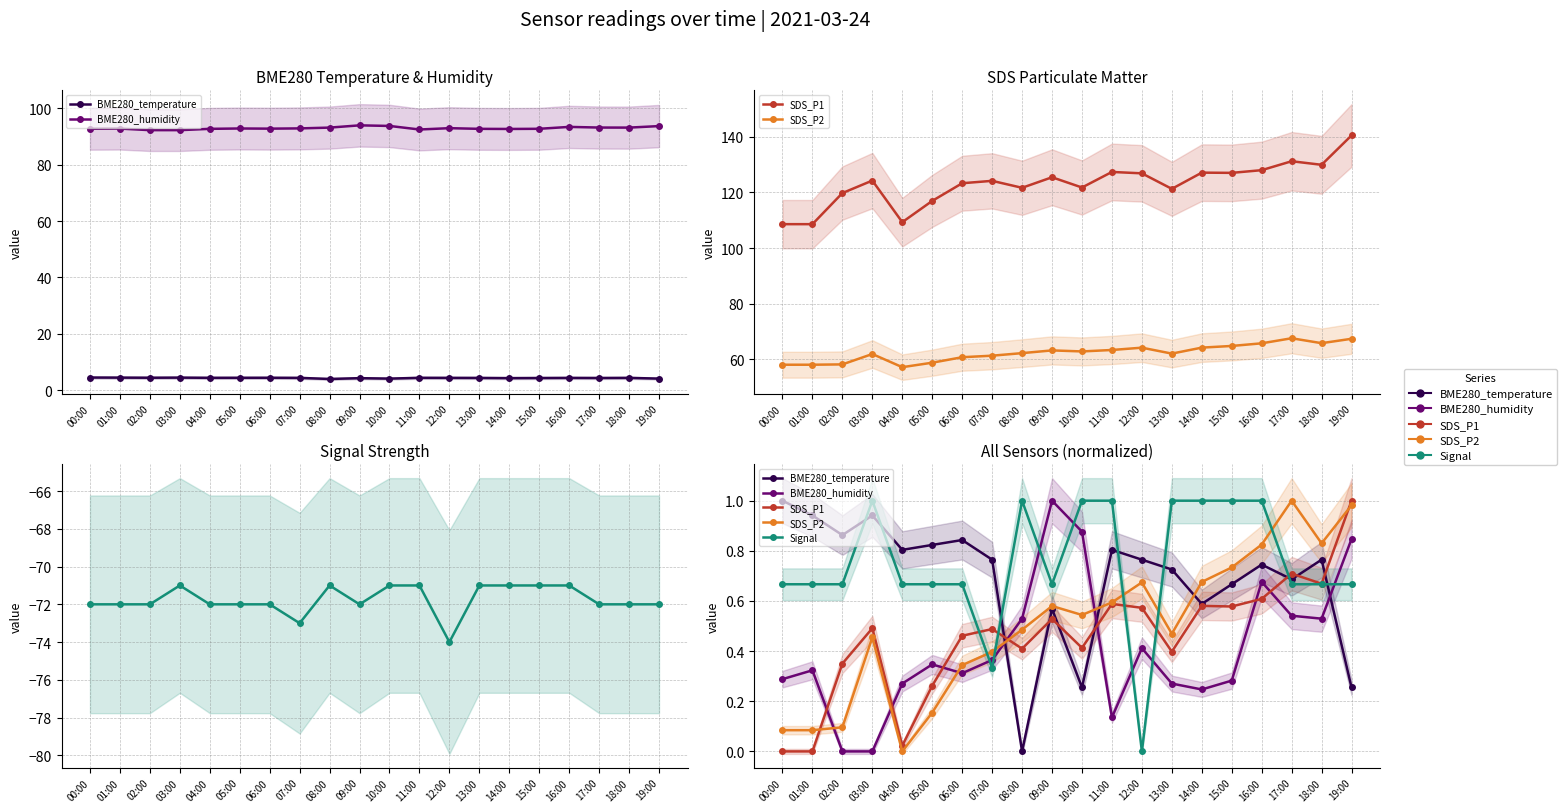

Which category has the highest value in the BME280_temperature series?

00:00